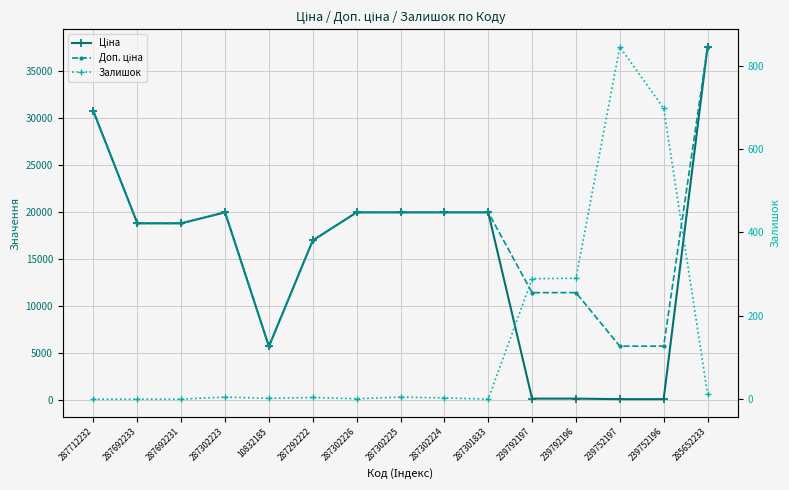

Reading right to left, what are all the values shown in this chart?

Ціна: 285652233=37593.6	239752196=57.0	239752197=57.0	239792196=114.1	239792197=114.1	287301833=19964.2	287302224=19964.2	287302225=19964.2	287302226=19964.2	287292222=16976.3	10832185=5673.8	287302223=19964.2	287692231=18796.8	287692233=18796.8	287712232=30717.1
Доп. ціна: 285652233=37593.6	239752196=5705.0	239752197=5705.0	239792196=11410.0	239792197=11410.0	287301833=19964.2	287302224=19964.2	287302225=19964.2	287302226=19964.2	287292222=16976.3	10832185=5673.8	287302223=19964.2	287692231=18796.8	287692233=18796.8	287712232=30717.1
Залишок: 285652233=13.0	239752196=698.0	239752197=845.0	239792196=290.0	239792197=289.0	287301833=0.0	287302224=3.0	287302225=5.0	287302226=1.0	287292222=4.0	10832185=2.0	287302223=5.0	287692231=0.0	287692233=0.0	287712232=0.0